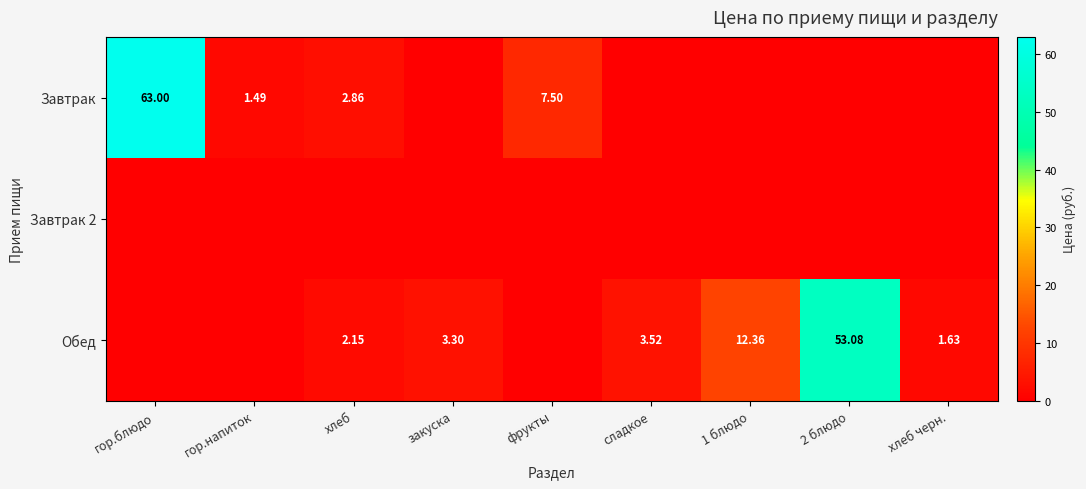

Rank the categories by Завтрак value from highest to lowest.

гор.блюдо, фрукты, хлеб, гор.напиток, закуска, сладкое, 1 блюдо, 2 блюдо, хлеб черн.